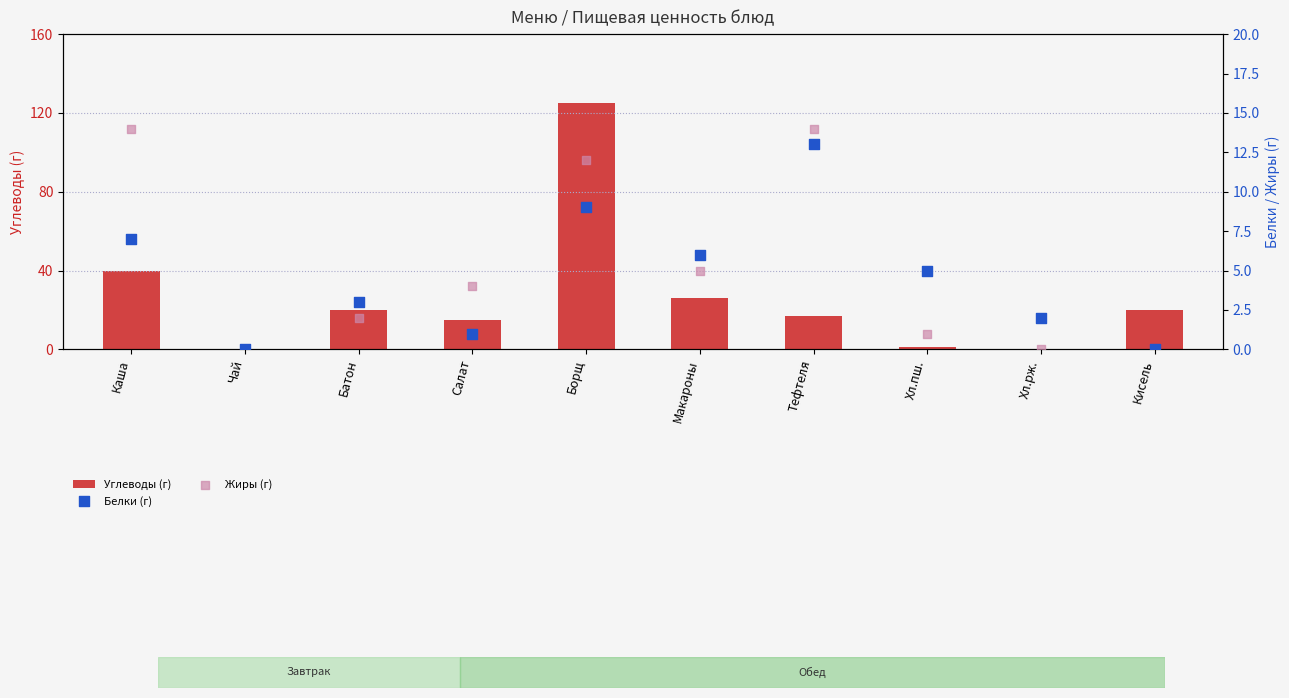

Which series contains the highest Y value?

Углеводы (г)